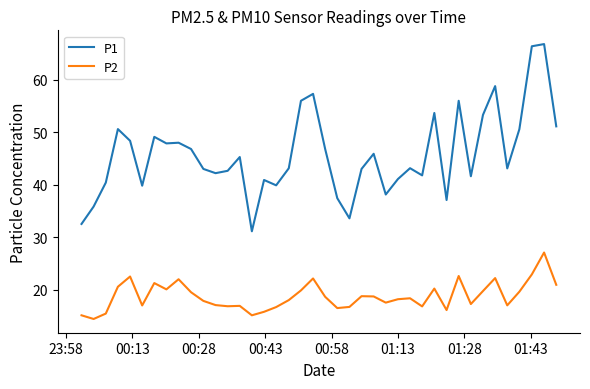

True or false: P1 and P2 intersect in this chart.

False